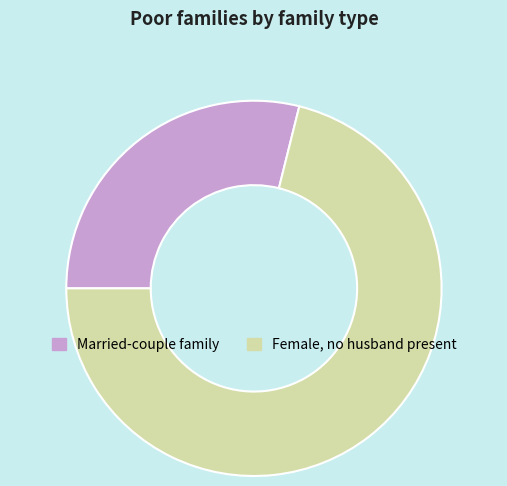

Is the sum of Female, no husband present and Married-couple family greater than half?

Yes